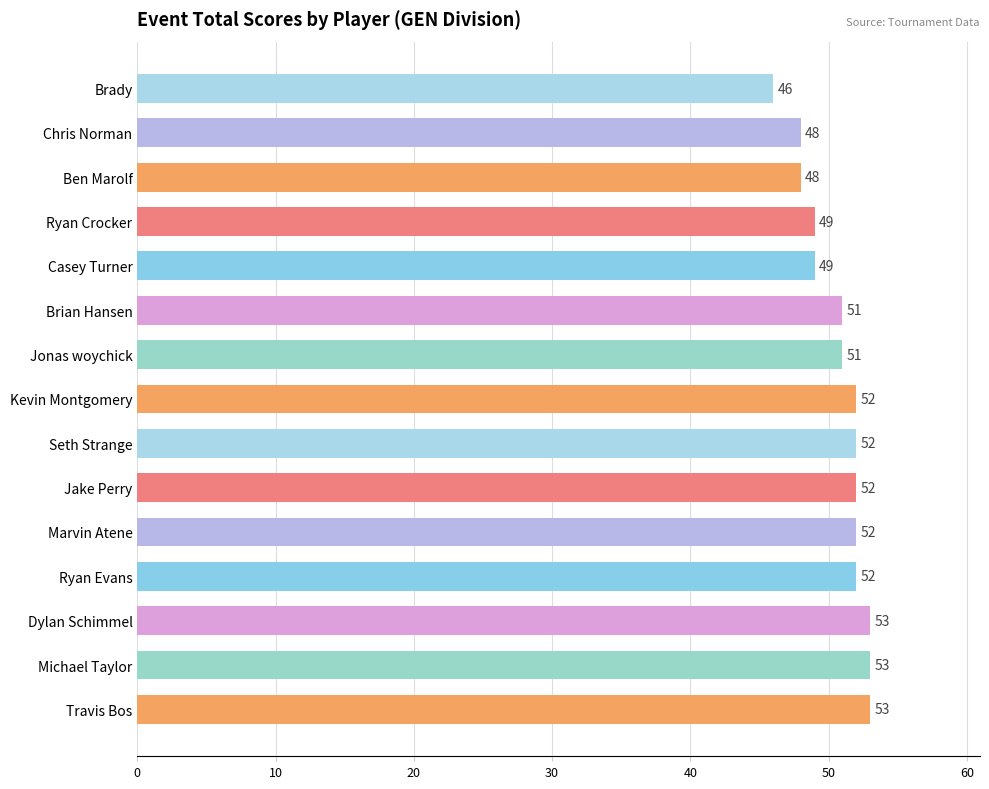

How many series are shown in this chart?

1